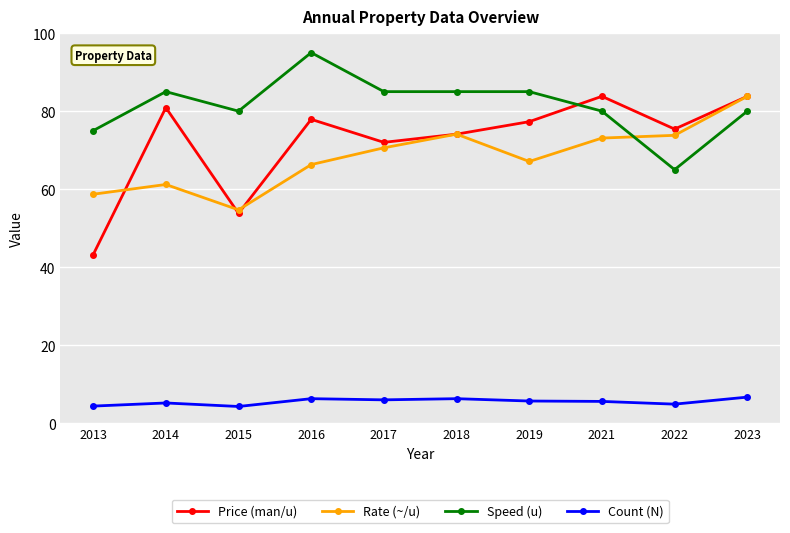

Read the Rate (~/u) value at 2013.

58.7